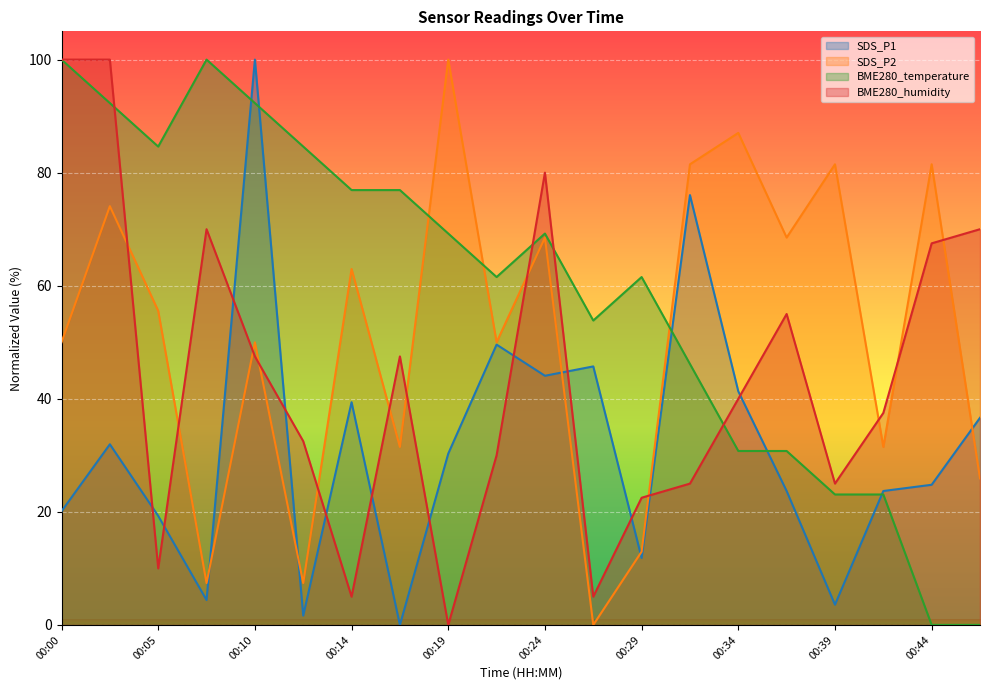

How many lines are shown in the chart?

4